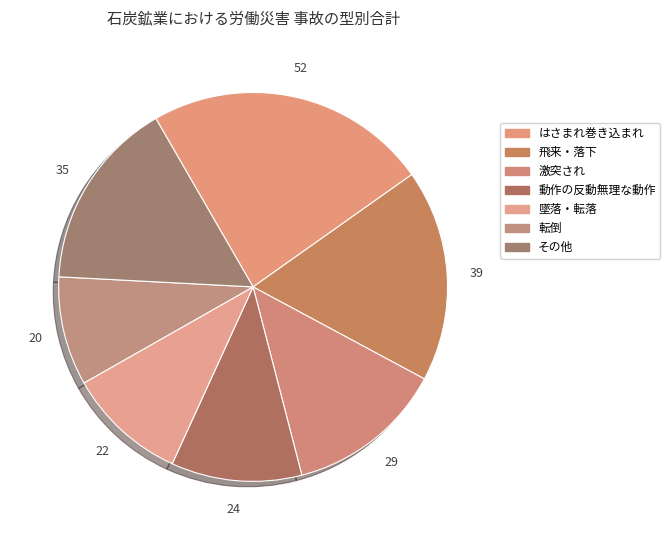

How many slices are in this pie chart?

7